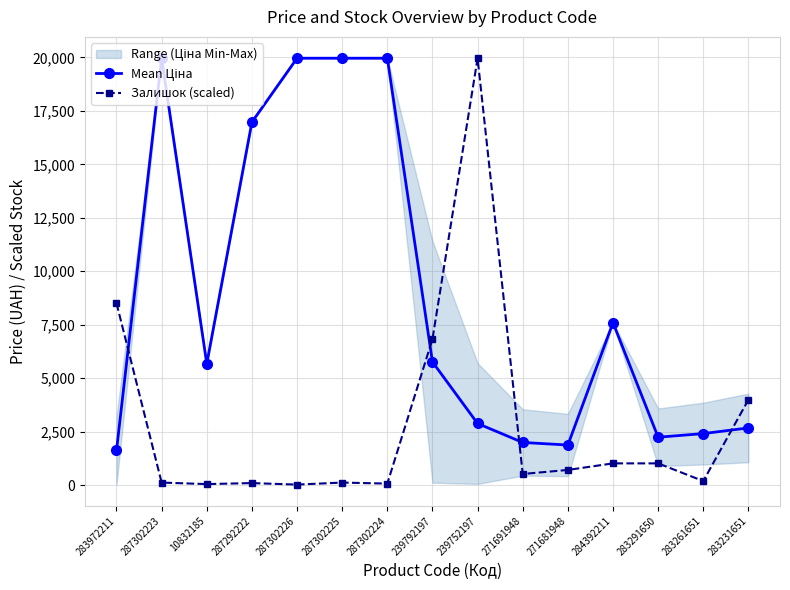

At which category is the sum across all series the highest?

239752197